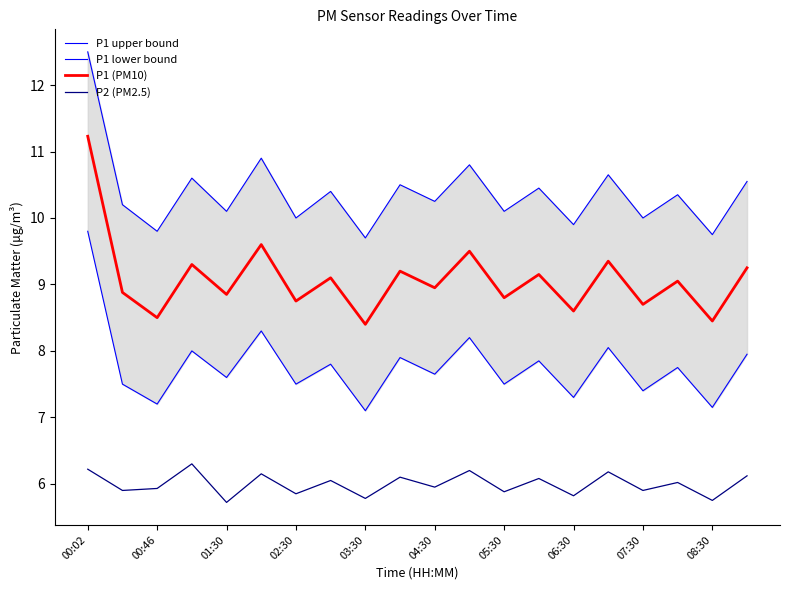

True or false: P2 (PM2.5) has a value of 2.2 at 01:30.

False